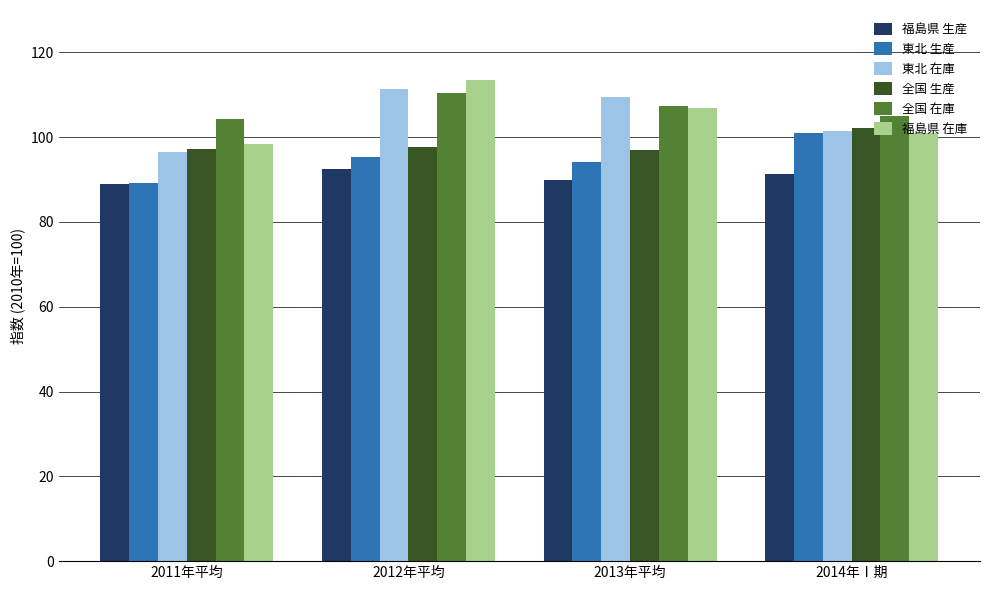

At how many categories does at least one series exceed 103?

4